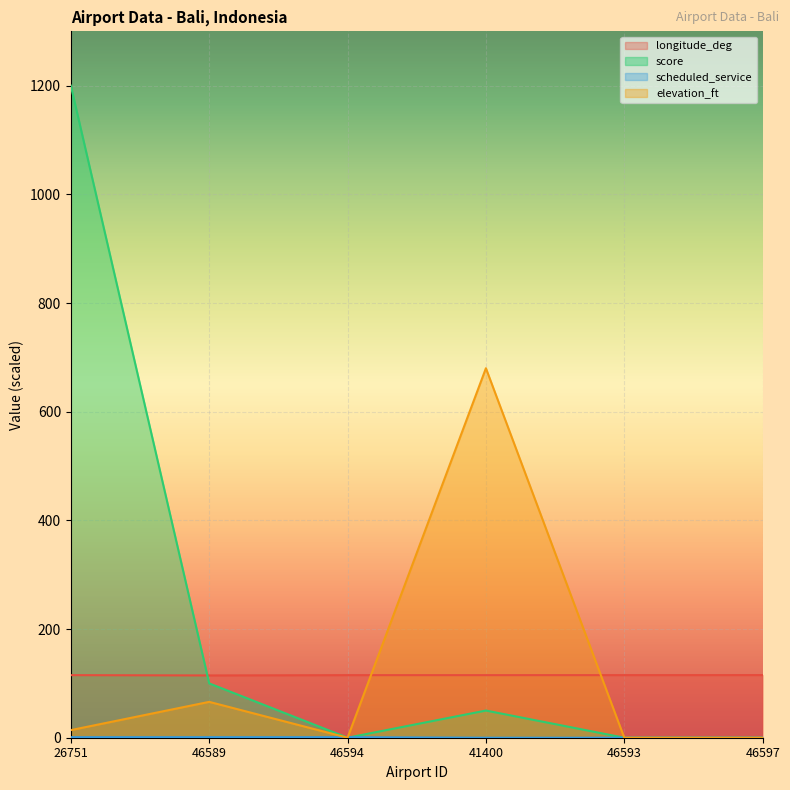

What is the difference between the highest and lowest values at 46597?

115.3